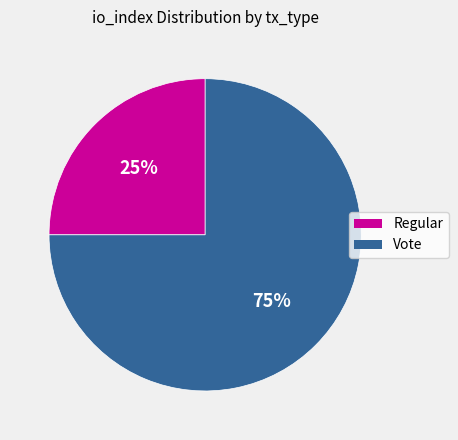

Is it true that Vote is 65% of the pie?

False